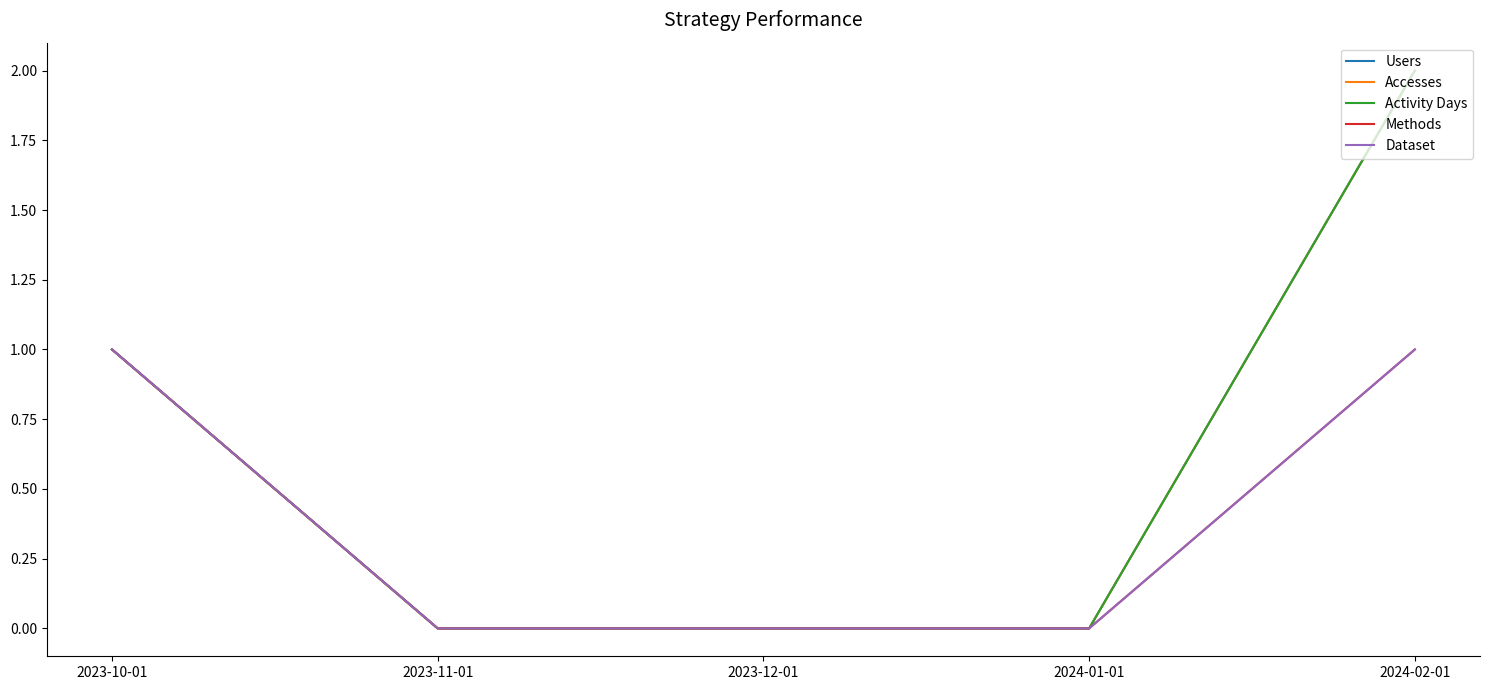

At which category is the sum across all series the highest?

2024-02-01